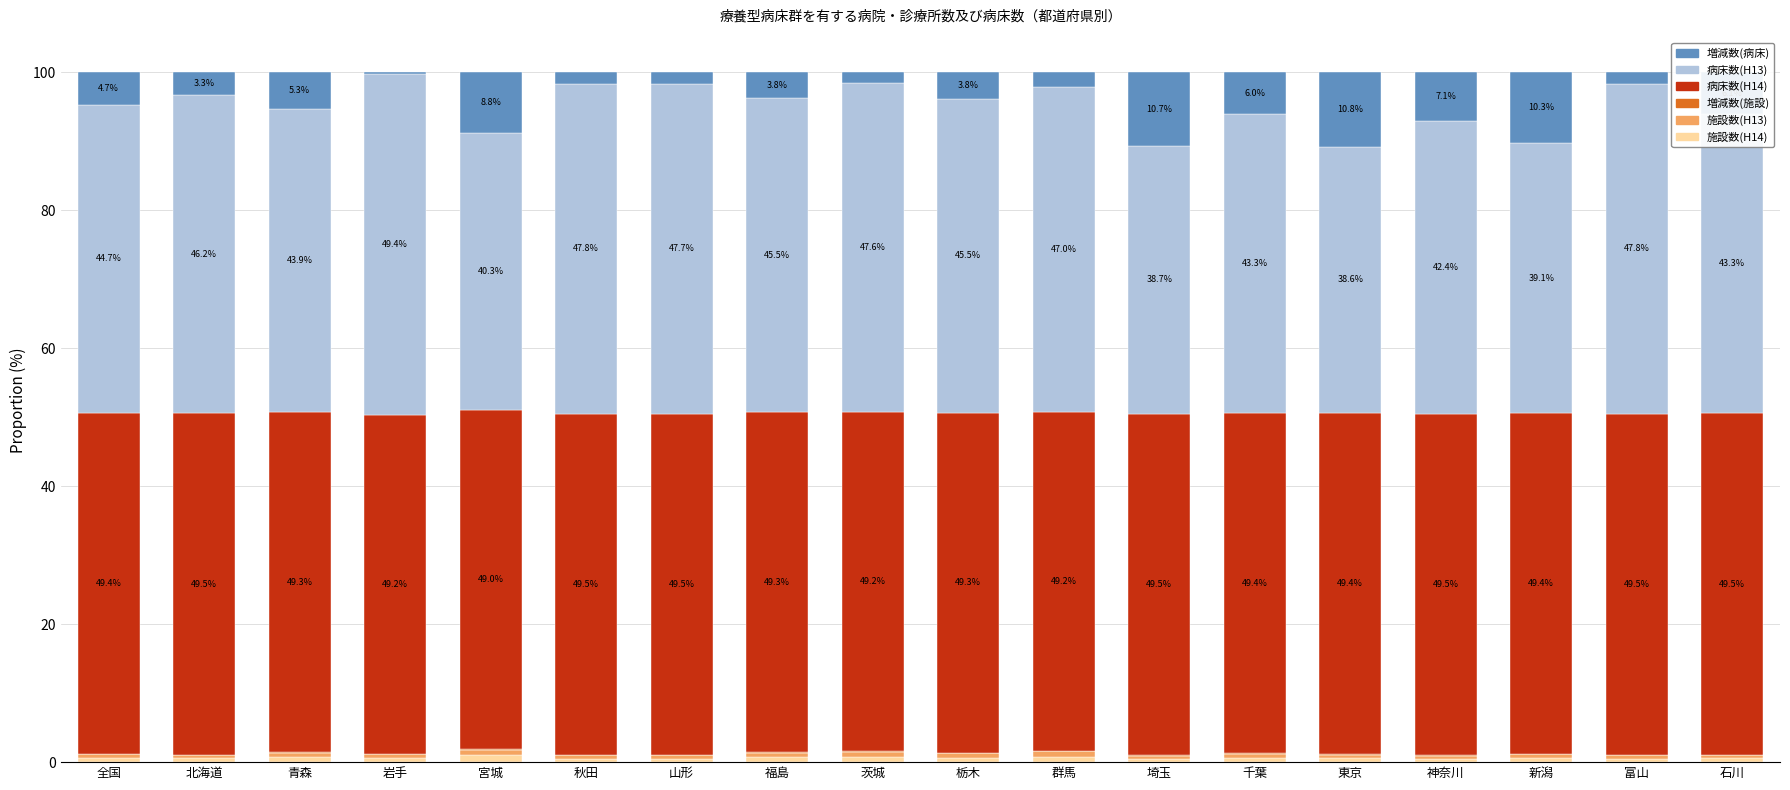

What is the label of the 3rd bar from the right?

新潟